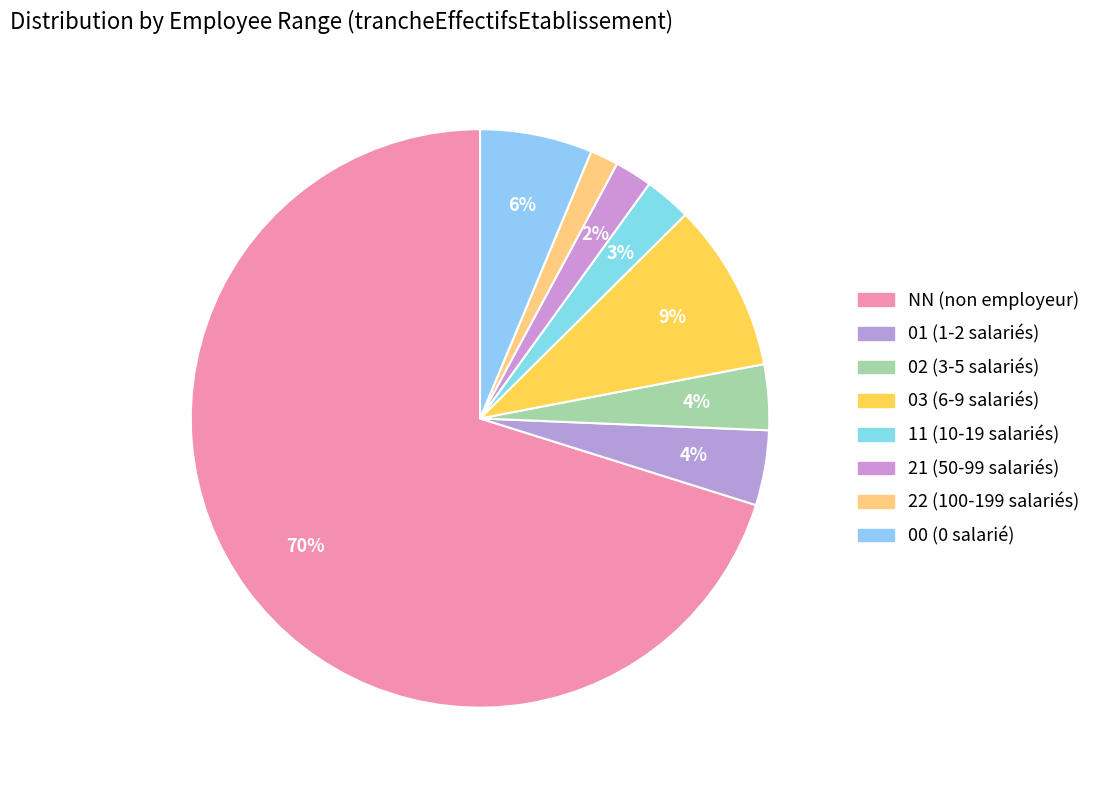

What is the total percentage of 11 and NN?

72.8%